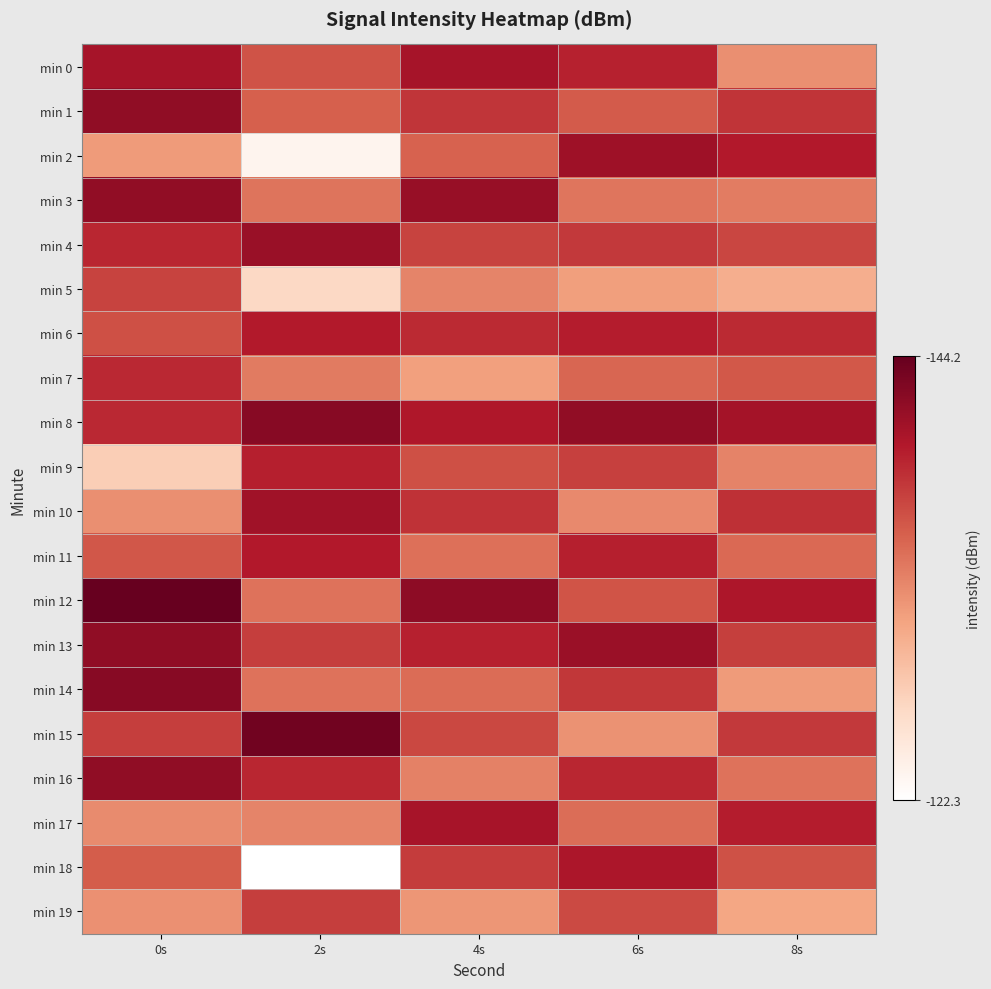

Reading left to right, transcribe all the data shown in this chart.

min 0: 0s=-126.0	2s=-130.3	4s=-126.0	6s=-127.3	8s=-134.1
min 1: 0s=-124.7	2s=-131.1	4s=-128.5	6s=-130.8	8s=-128.4
min 2: 0s=-134.8	2s=-142.9	4s=-131.2	6s=-125.6	8s=-126.7
min 3: 0s=-124.8	2s=-132.4	4s=-125.1	6s=-132.4	8s=-132.9
min 4: 0s=-127.5	2s=-125.2	4s=-129.3	6s=-128.7	8s=-129.5
min 5: 0s=-129.3	2s=-139.7	4s=-133.4	6s=-135.1	8s=-136.2
min 6: 0s=-130.1	2s=-126.8	4s=-127.8	6s=-126.9	8s=-127.8
min 7: 0s=-127.7	2s=-132.8	4s=-135.2	6s=-131.5	8s=-130.6
min 8: 0s=-127.7	2s=-124.2	4s=-126.5	6s=-124.8	8s=-125.9
min 9: 0s=-138.8	2s=-127.1	4s=-130.1	6s=-129.2	8s=-133.3
min 10: 0s=-134.1	2s=-125.7	4s=-128.3	6s=-133.7	8s=-128.1
min 11: 0s=-130.6	2s=-126.7	4s=-132.1	6s=-127.1	8s=-131.7
min 12: 0s=-122.3	2s=-132.2	4s=-124.5	6s=-130.4	8s=-126.4
min 13: 0s=-124.7	2s=-129.0	4s=-127.2	6s=-125.3	8s=-129.1
min 14: 0s=-124.2	2s=-132.2	4s=-131.8	6s=-128.6	8s=-134.8
min 15: 0s=-129.0	2s=-122.9	4s=-129.6	6s=-134.2	8s=-128.7
min 16: 0s=-124.7	2s=-127.6	4s=-133.2	6s=-127.5	8s=-132.3
min 17: 0s=-133.8	2s=-133.4	4s=-126.1	6s=-131.9	8s=-126.9
min 18: 0s=-130.9	2s=-144.2	4s=-128.9	6s=-126.3	8s=-130.2
min 19: 0s=-134.1	2s=-129.0	4s=-134.5	6s=-129.8	8s=-135.6